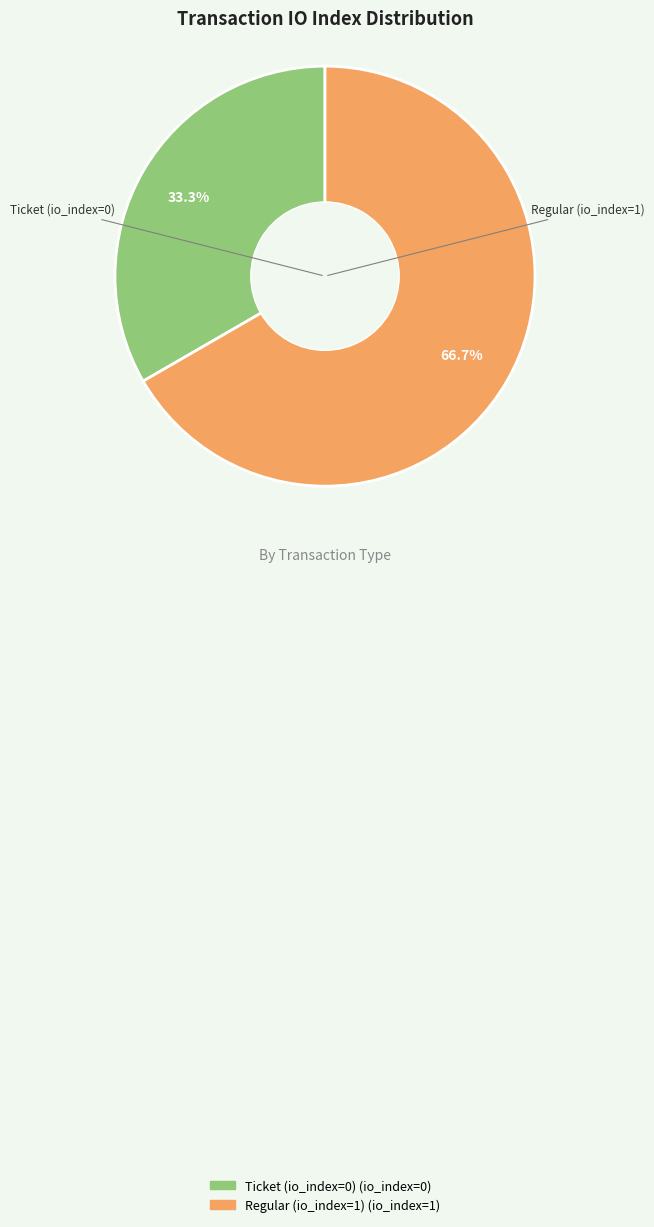

Which category has the smallest portion of the pie?

Ticket (io_index=0)